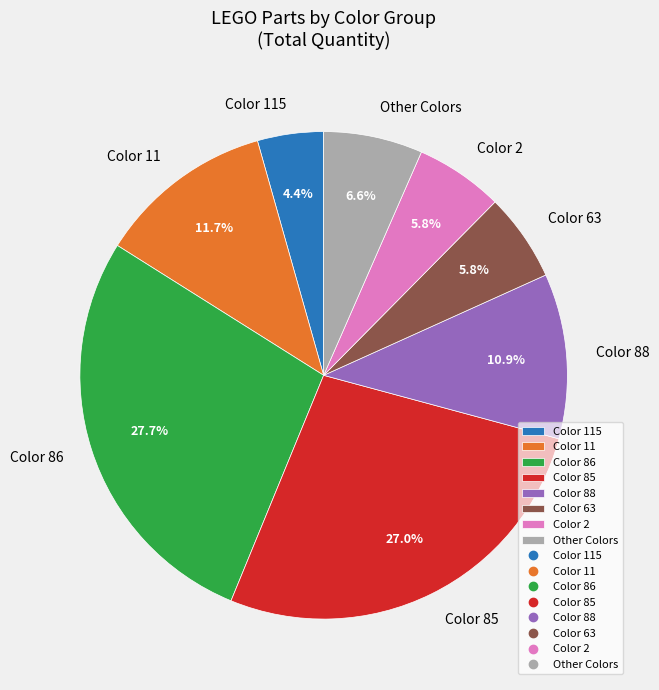

Which category has the smallest portion of the pie?

Color 115